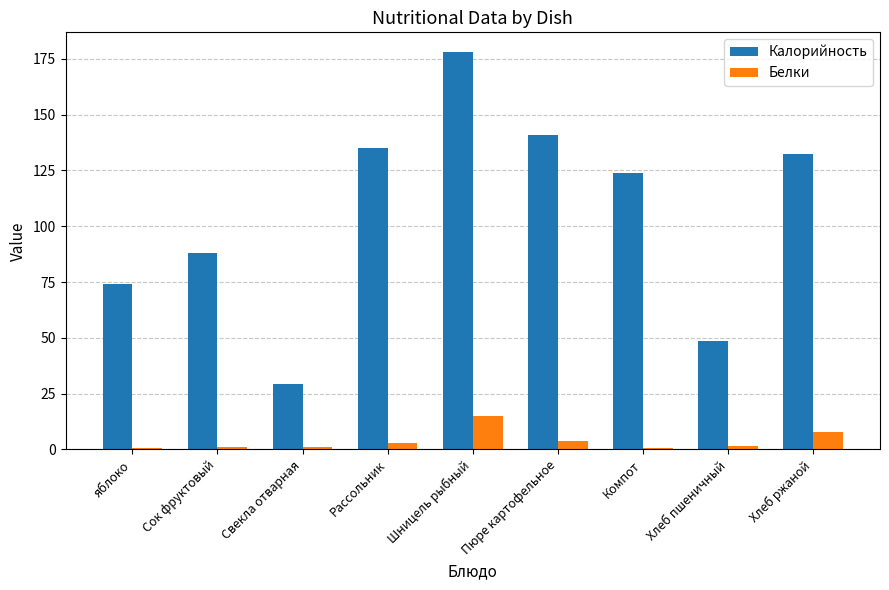

Which series has the widest spread of values?

Калорийность